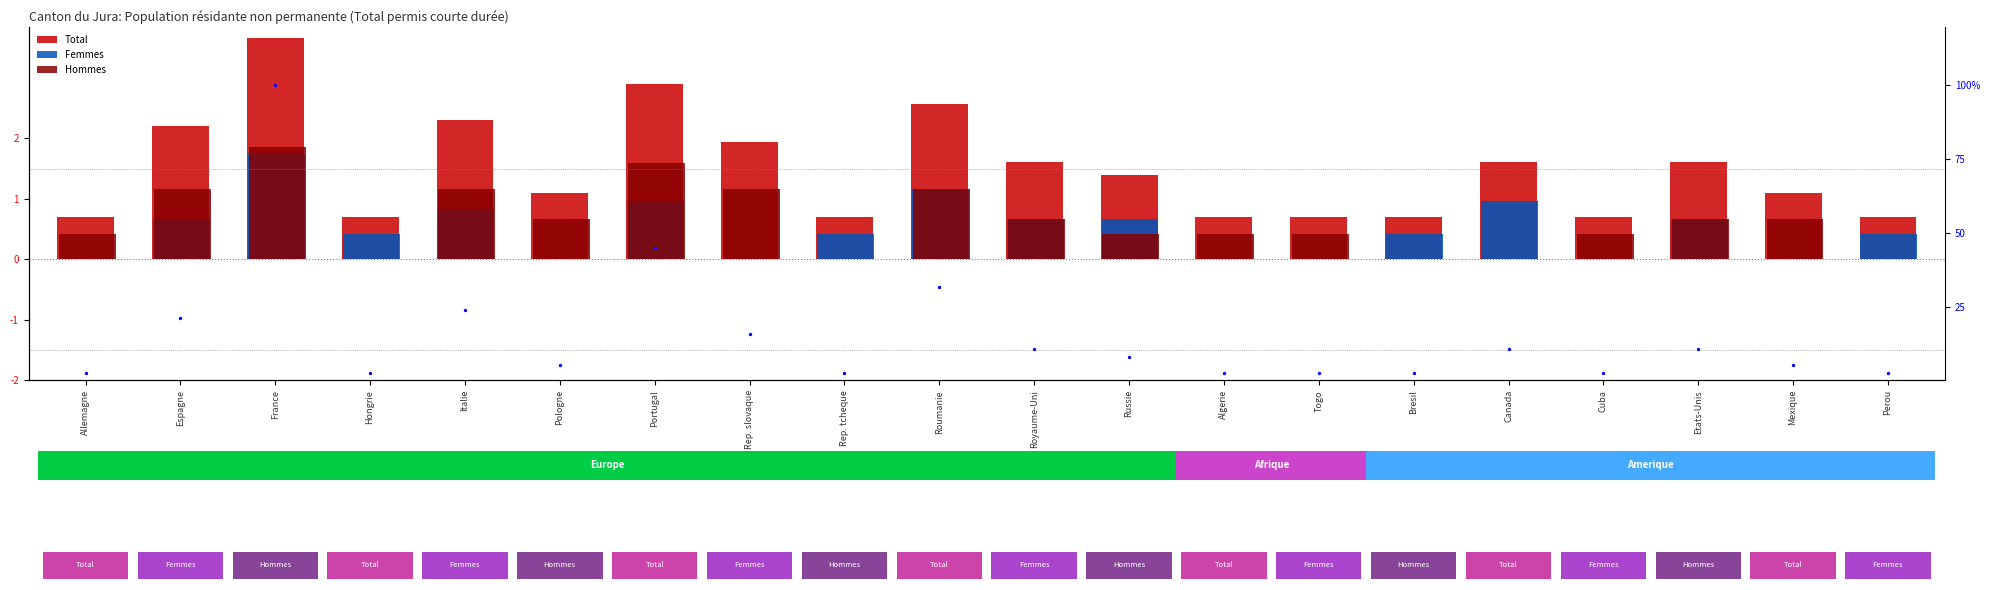

At how many categories does at least one series exceed 27?

3